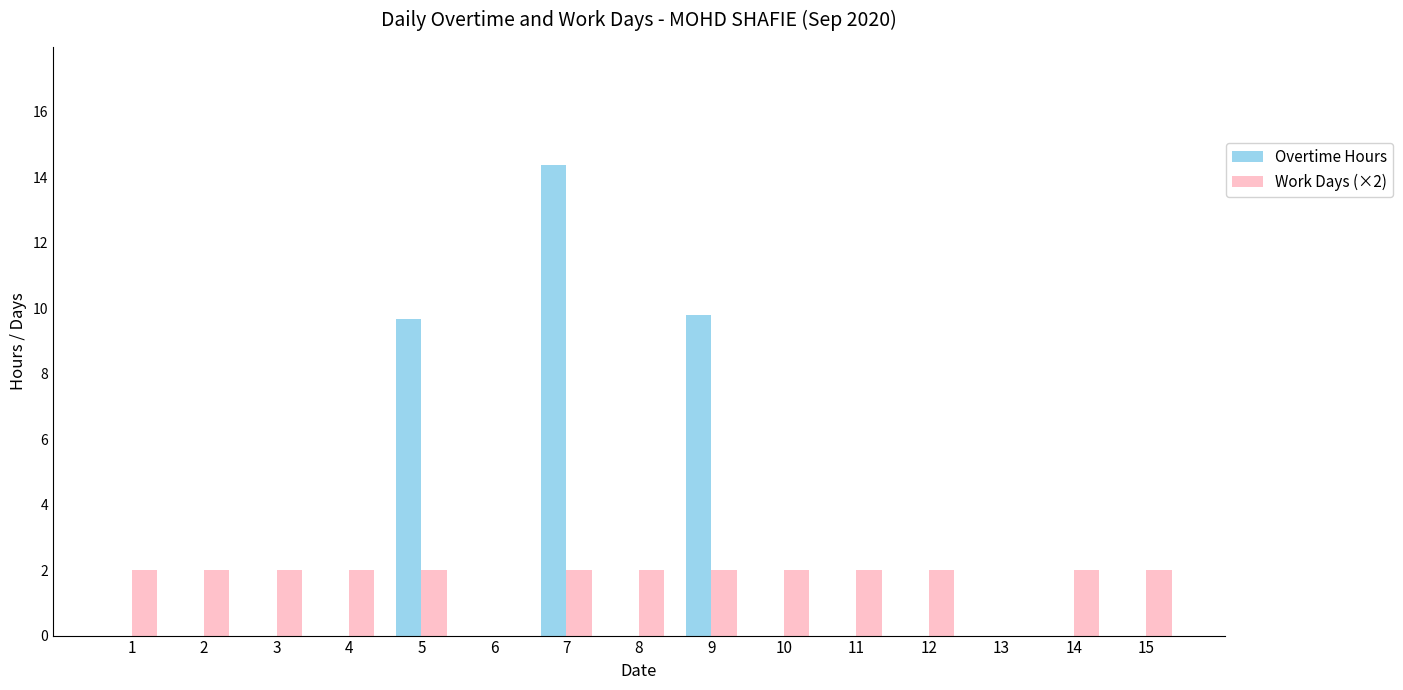

True or false: Overtime Hours has a value of 6.6 at 9.

False